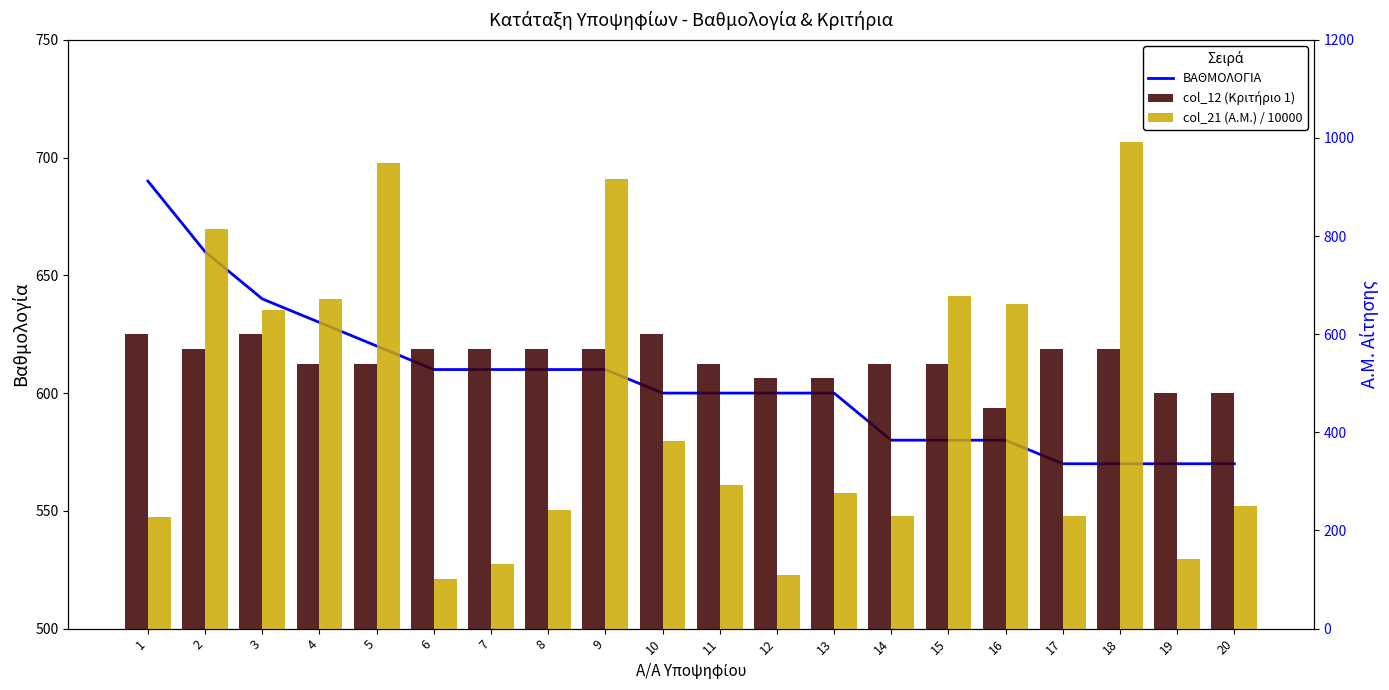

Reading left to right, transcribe all the data shown in this chart.

ΒΑΘΜΟΛΟΓΙΑ: 690.0	660.0	640.0	630.0	620.0	610.0	610.0	610.0	610.0	600.0	600.0	600.0	600.0	580.0	580.0	580.0	570.0	570.0	570.0	570.0
col_12 (Κριτήριο 1): 600.0	570.0	600.0	540.0	540.0	570.0	570.0	570.0	570.0	600.0	540.0	510.0	510.0	540.0	540.0	450.0	570.0	570.0	480.0	480.0
col_21 (Α.Μ.) / 10000: 228.2	815.2	649.8	672.6	948.8	100.9	131.7	241.0	915.7	382.4	293.6	109.6	277.4	228.6	678.5	662.0	229.4	991.9	142.3	250.1